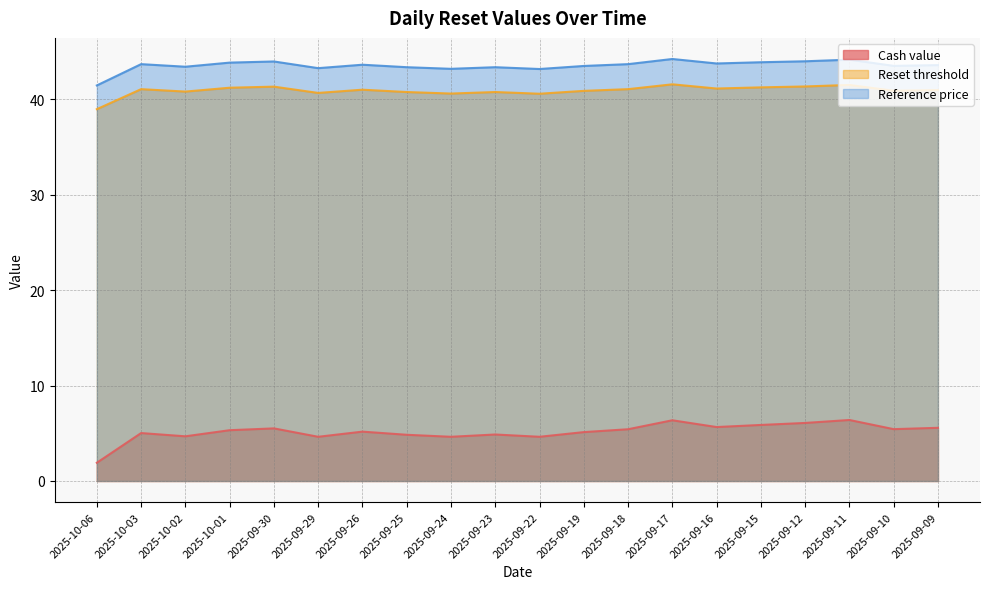

Reading right to left, transcribe all the data shown in this chart.

Cash value: 5.6	5.4	6.4	6.1	5.9	5.7	6.4	5.4	5.1	4.6	4.9	4.6	4.8	5.2	4.6	5.5	5.3	4.7	5.0	1.9
Reset threshold: 41.0	40.9	41.5	41.3	41.2	41.1	41.6	41.0	40.9	40.6	40.7	40.6	40.7	41.0	40.7	41.3	41.2	40.8	41.0	39.0
Reference price: 43.6	43.5	44.1	44.0	43.9	43.7	44.2	43.7	43.5	43.2	43.4	43.2	43.4	43.6	43.2	44.0	43.8	43.4	43.7	41.4